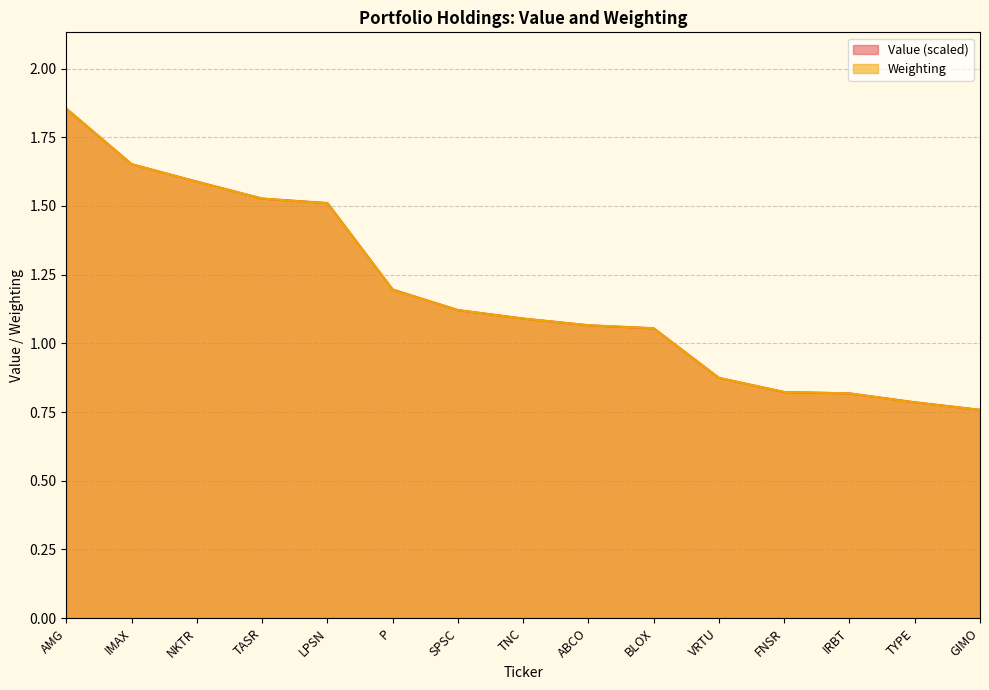

What is the difference between the maximum and minimum values in the Weighting series?

1.1